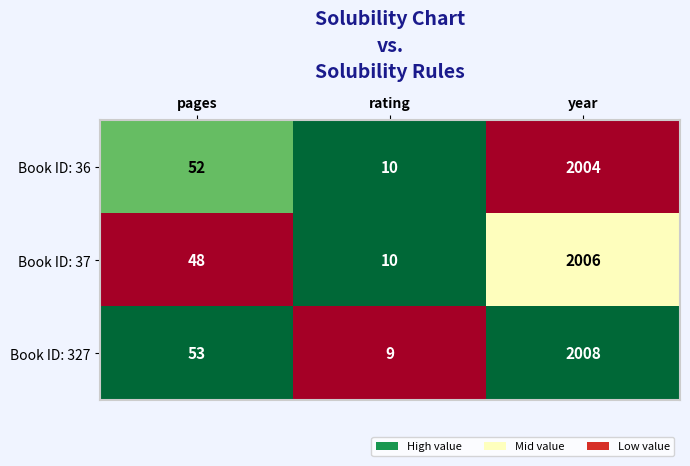

Which series has the widest spread of values?

Book ID: 327